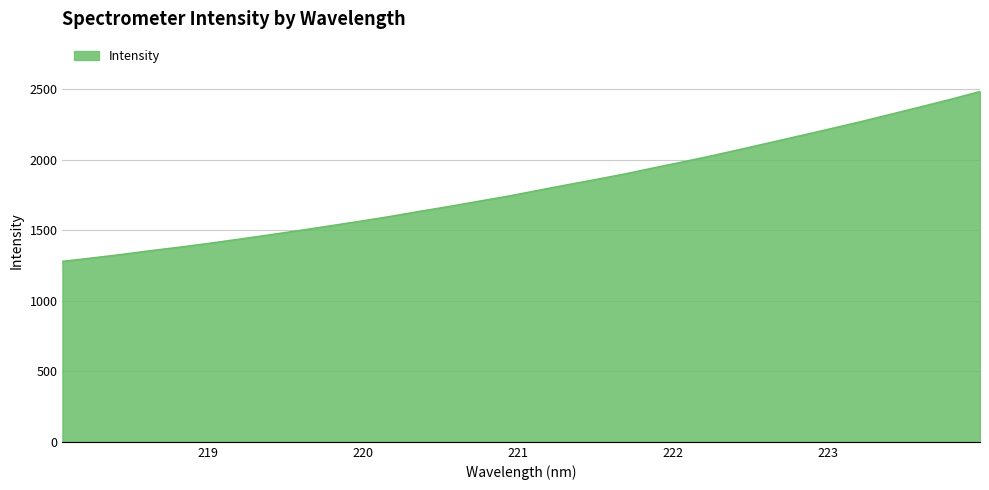

What is the difference between the maximum and minimum values?

1204.2